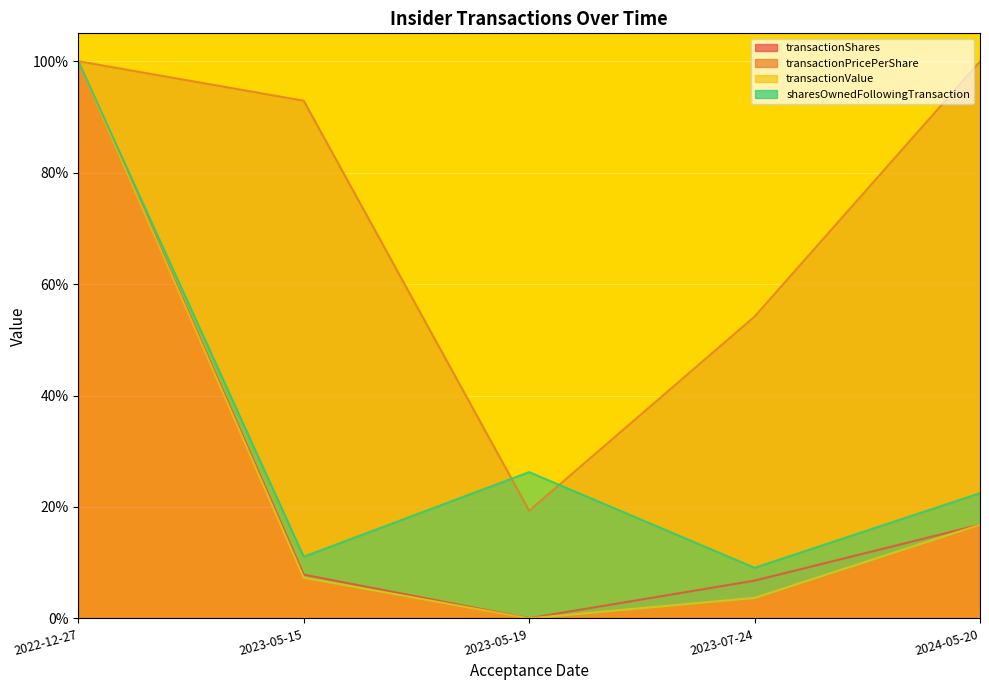

What position from the right is 2023-05-15?

4